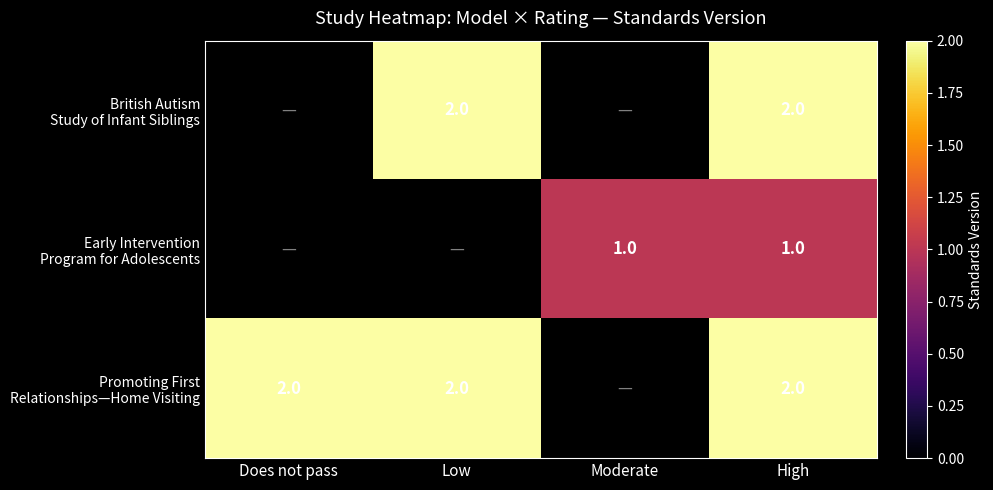

How many data points does each series have?

4